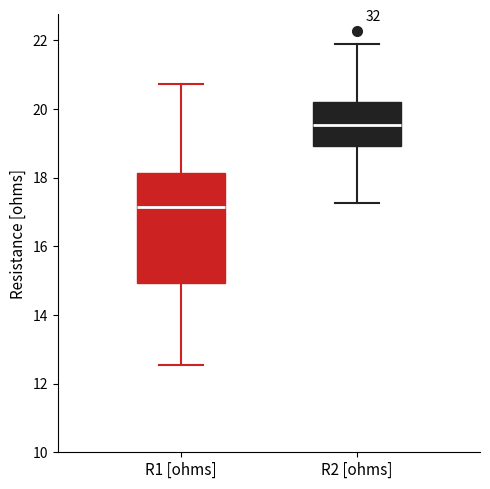

Comparing the boxes themselves (not the whiskers), which one is the tallest?

R1 [ohms]